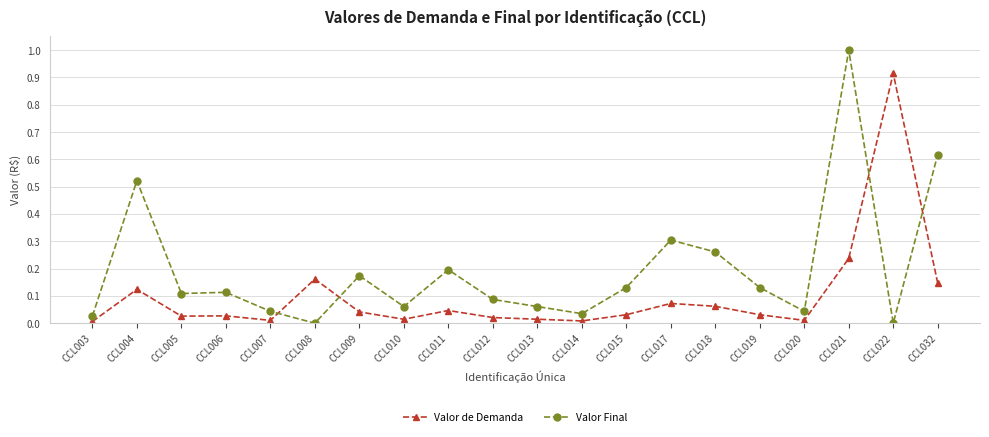

Rank the series at CCL013 from lowest to highest value.

Valor de Demanda, Valor Final